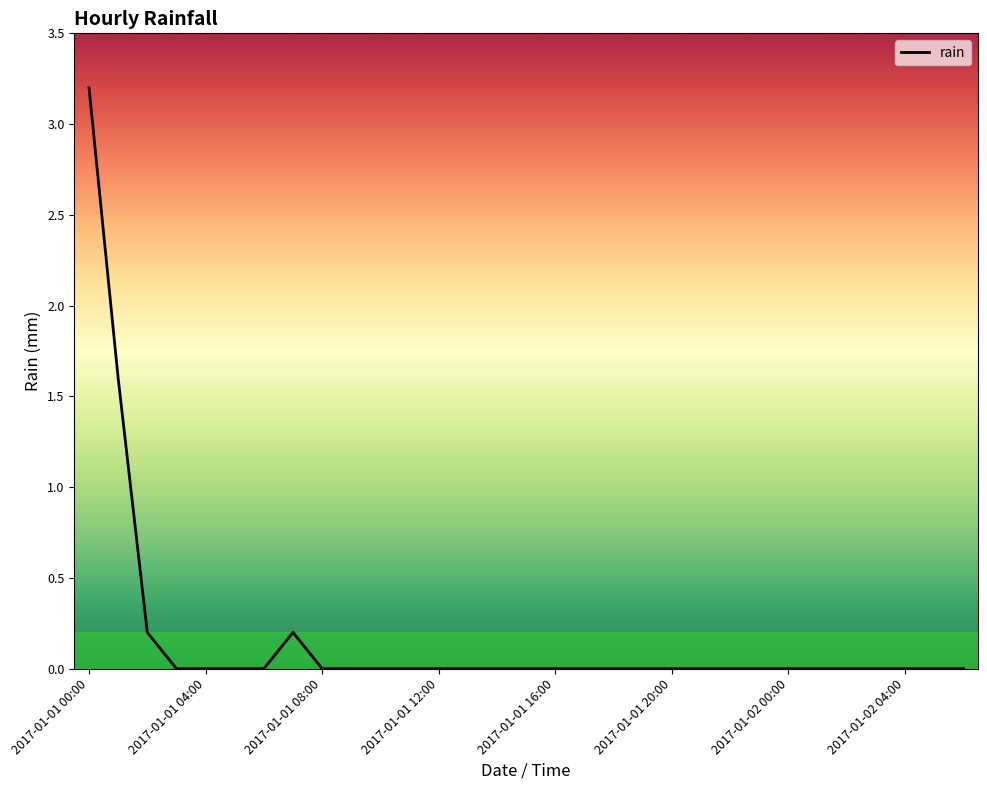

Does the chart have visible grid lines?

No